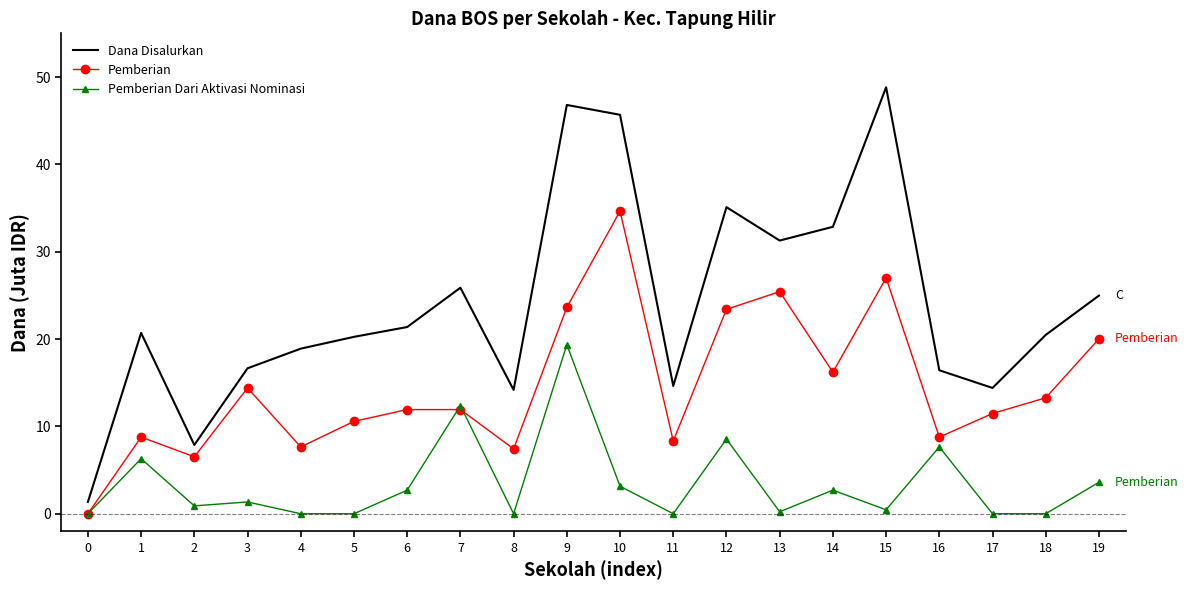

True or false: Pemberian Dari Aktivasi Nominasi has more than 2 points higher than both neighbors.

True